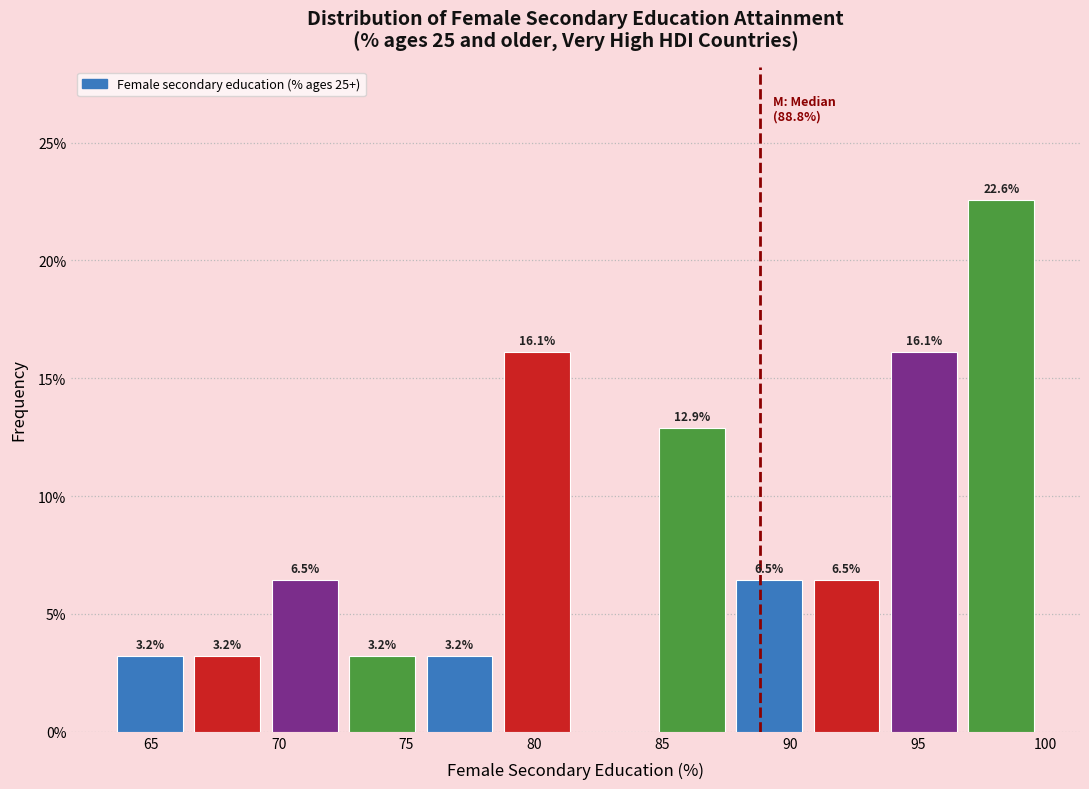

Which range on the x-axis has the tallest bar?

97.0 to 100.0